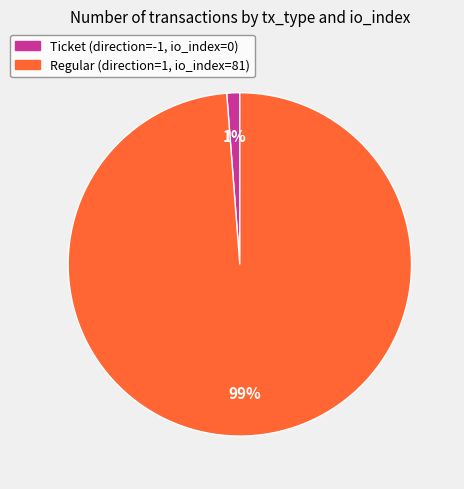

To the nearest percent, what is the difference between the largest and smallest slice percentages?

98%